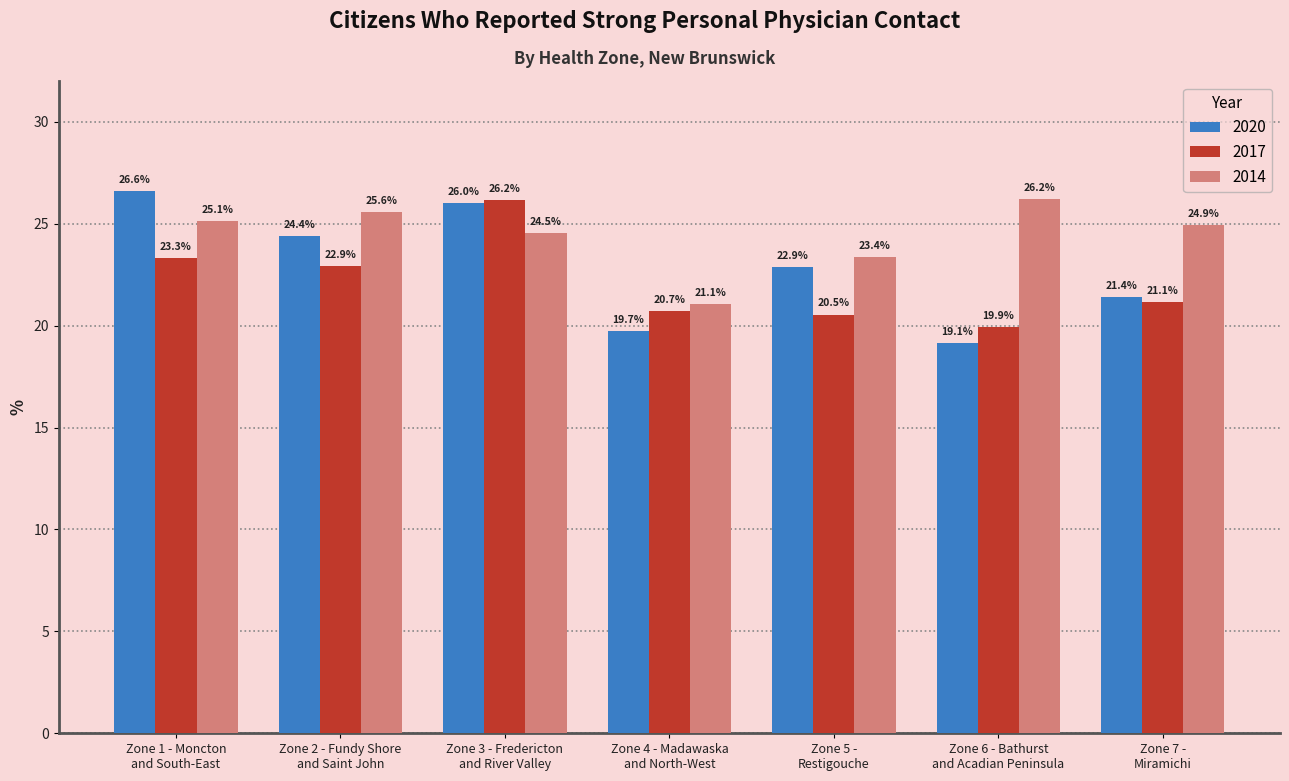

Read the 2014 value at Zone 4 - Madawaska
and North-West.

21.1